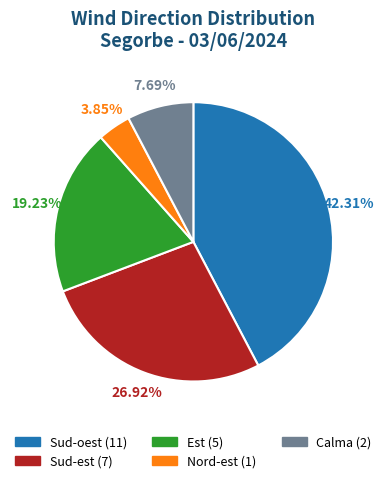

Do Sud-est and Est together represent more than half of the pie?

No